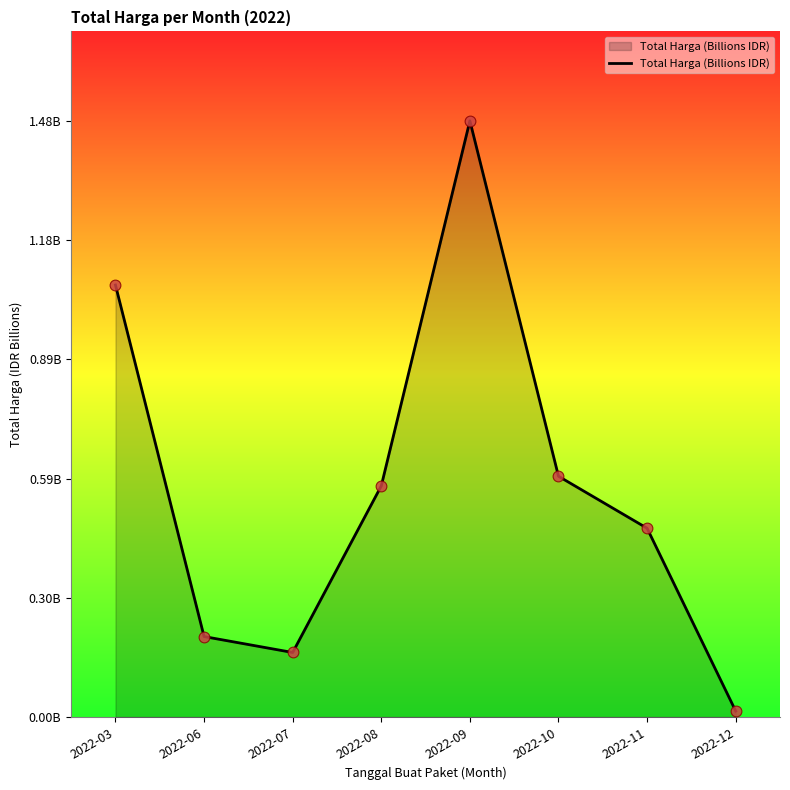

What is the change in value from 2022-08 to 2022-11?

-0.1